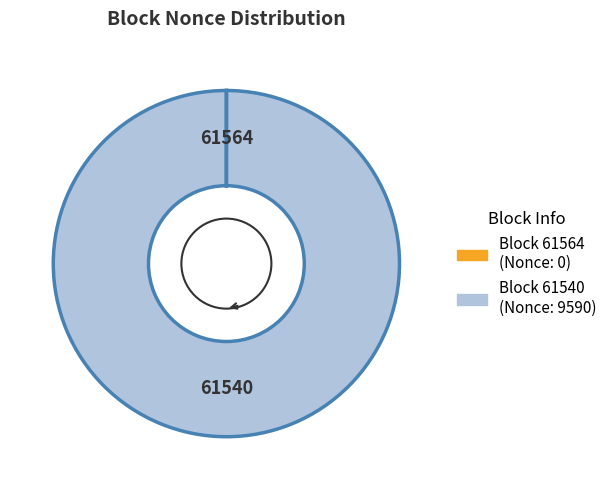

Is there a majority slice in this chart?

Yes